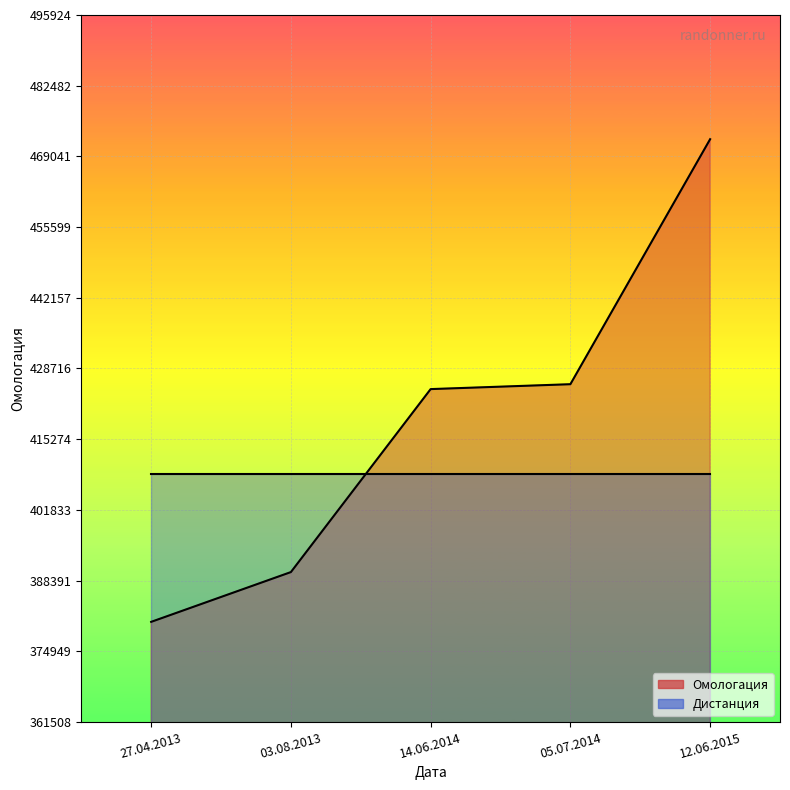

Reading left to right, extract all data points from this chart.

380535	390000	424792	425722	472309